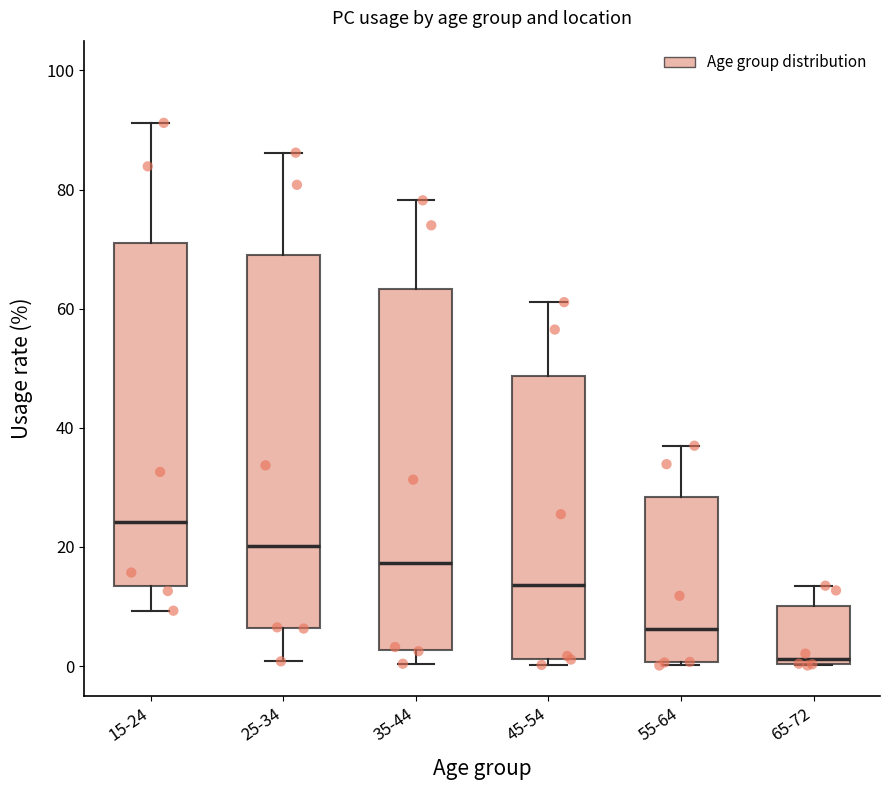

Which box's median line is the highest?

15-24